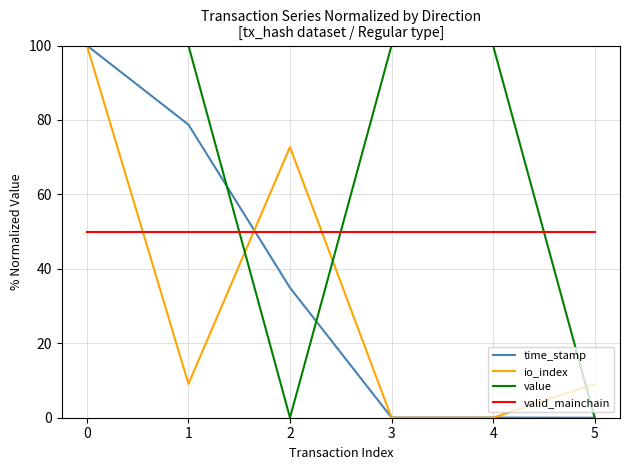

Does the chart have visible grid lines?

Yes